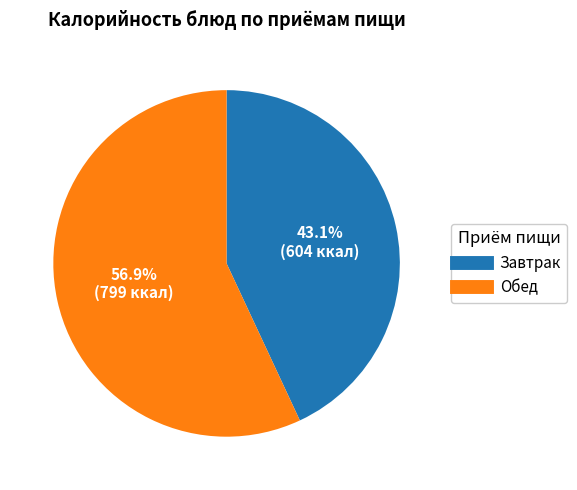

Is there a majority slice in this chart?

Yes